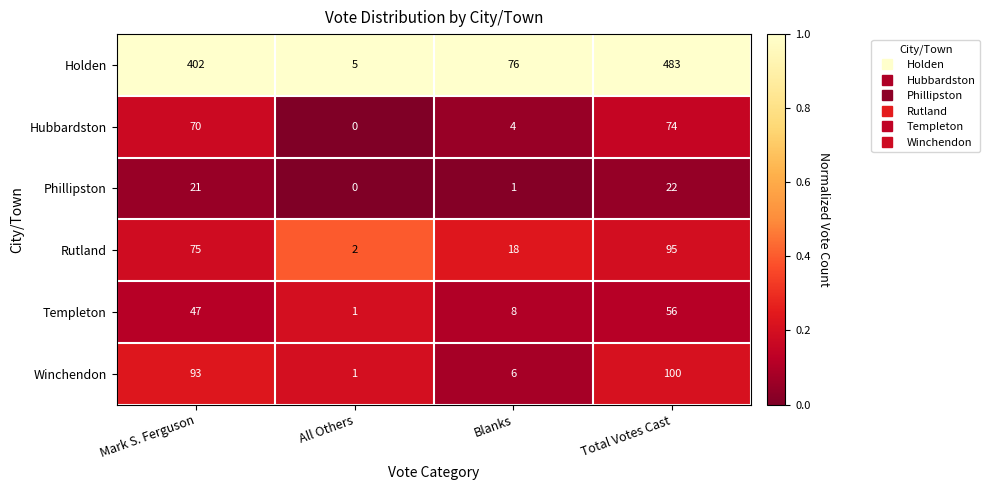

List the series in order of their peak value, highest first.

Holden, Winchendon, Rutland, Hubbardston, Templeton, Phillipston